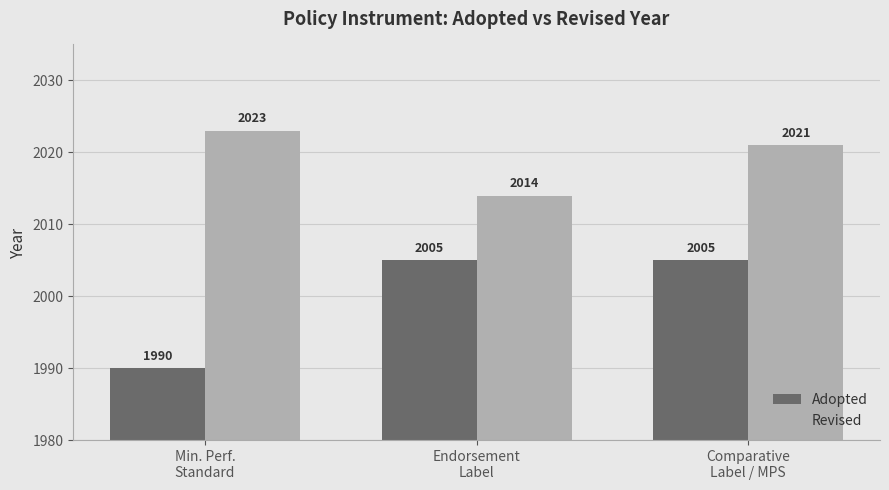

At which label is Revised closest to 2018?

Comparative
Label / MPS